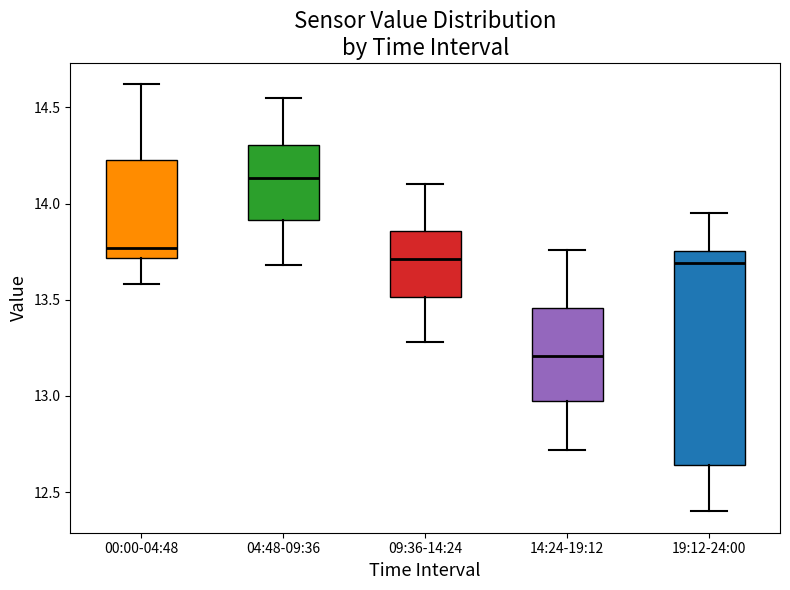

Which box is the tallest, from its lower edge to its upper edge?

19:12-24:00